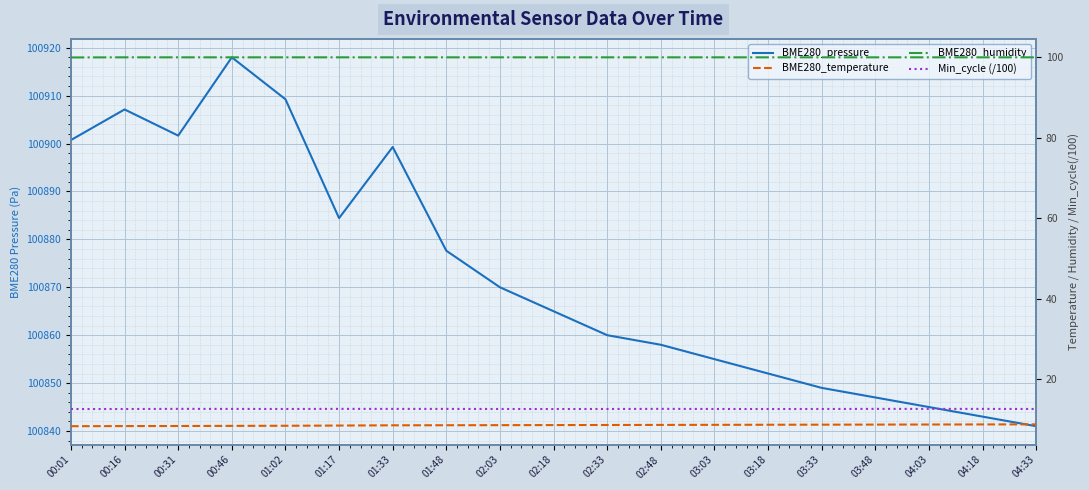

What is the difference between the highest and lowest values at 01:33?

100890.7